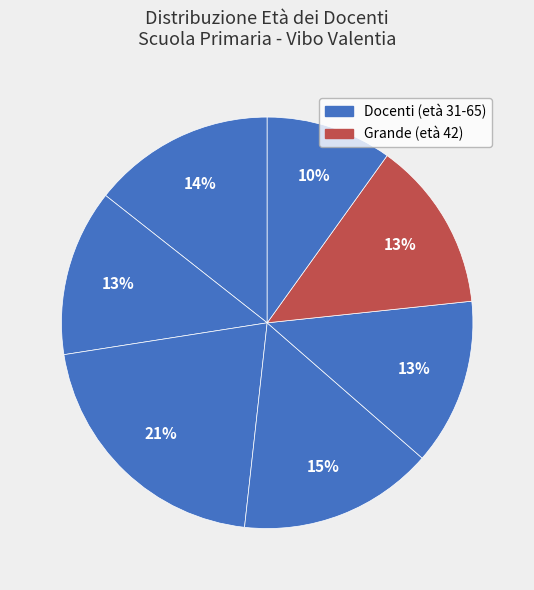

How many slices are in this pie chart?

7